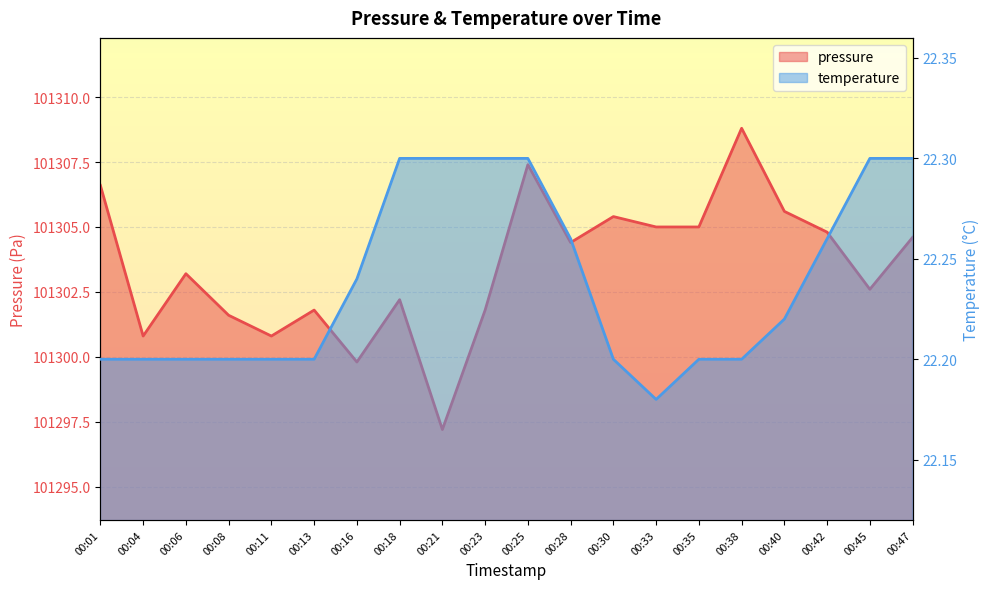

What is the value of the pressure point at the 2nd from the left?

101300.8